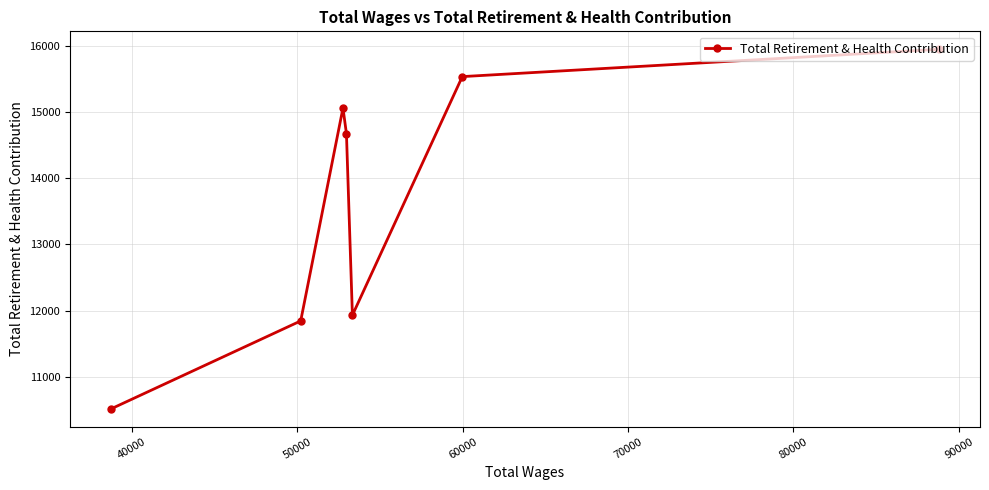

What is the average value?

13642